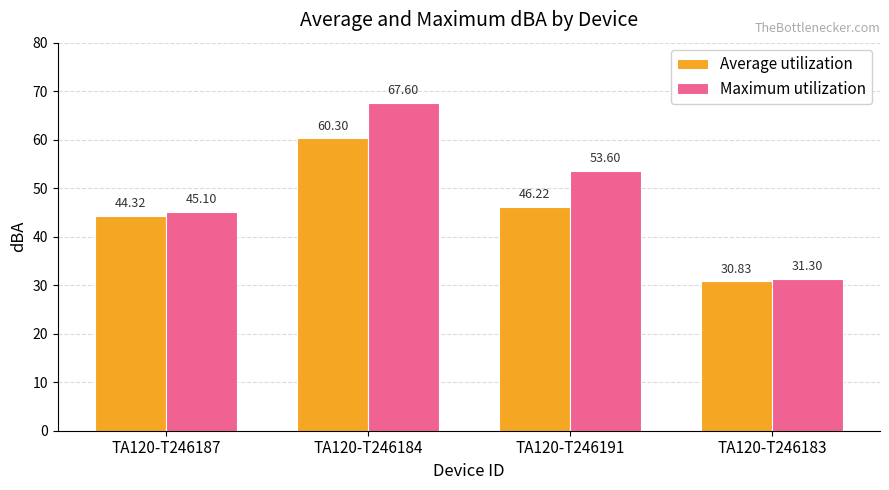

Where is Maximum utilization nearest to the value 49?

TA120-T246187